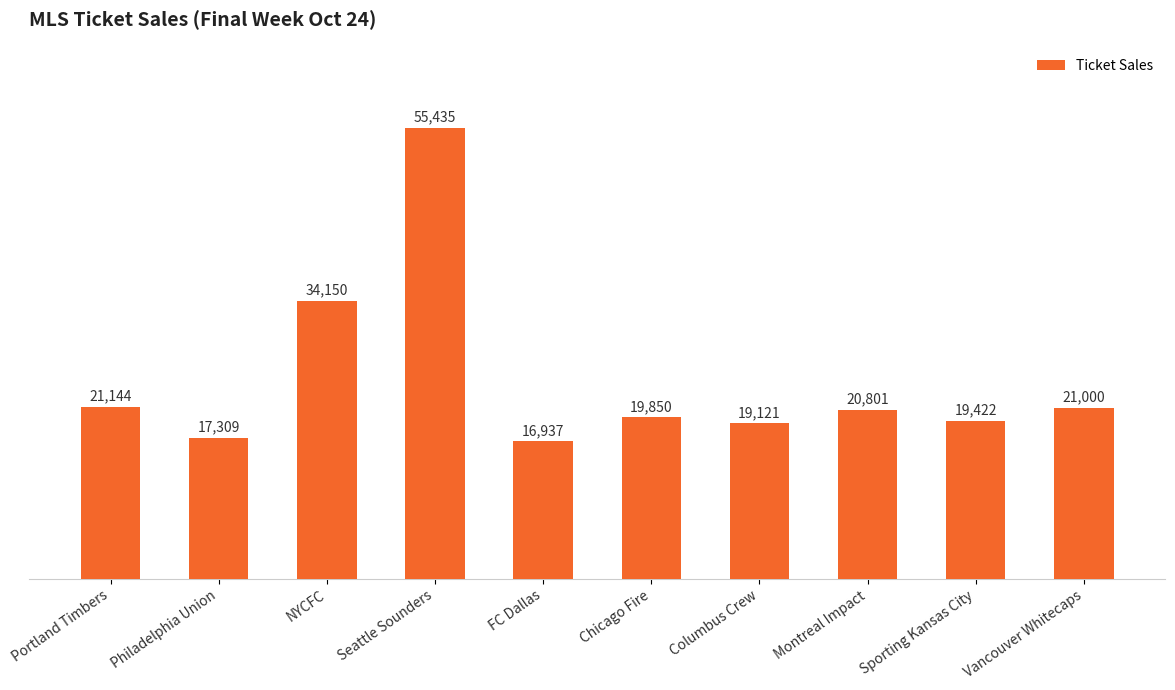

True or false: the data shows 32995 at Vancouver Whitecaps.

False